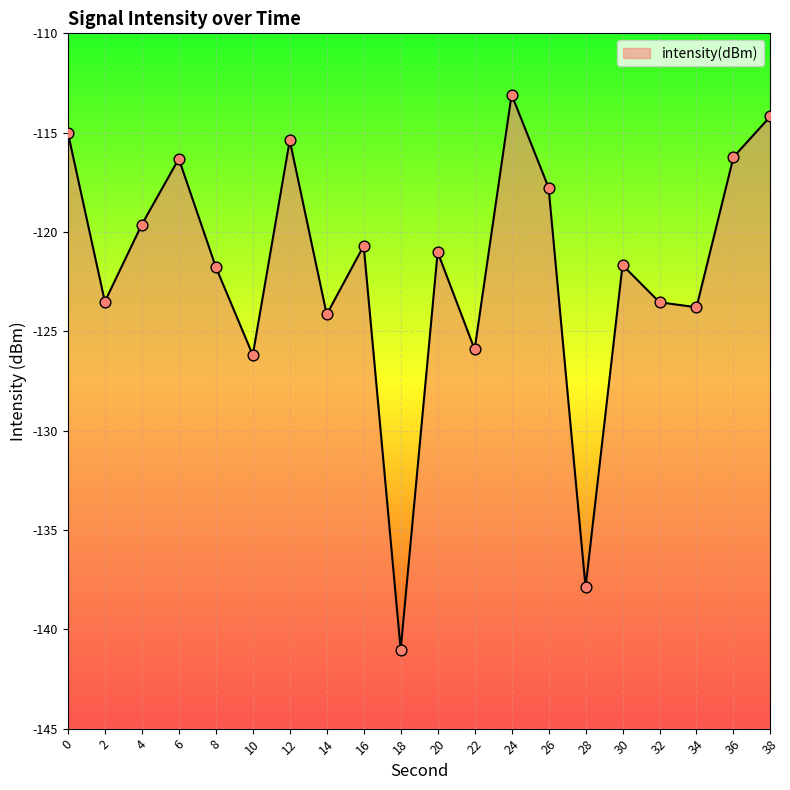

What is the change in value from 14 to 26?

+6.4